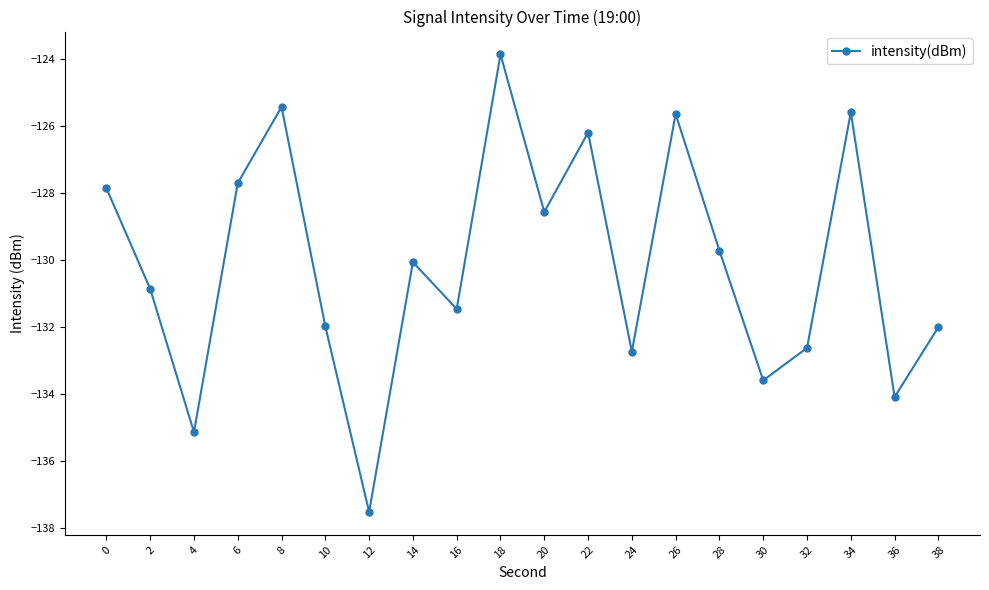

What is the sum of all values?

-2602.7